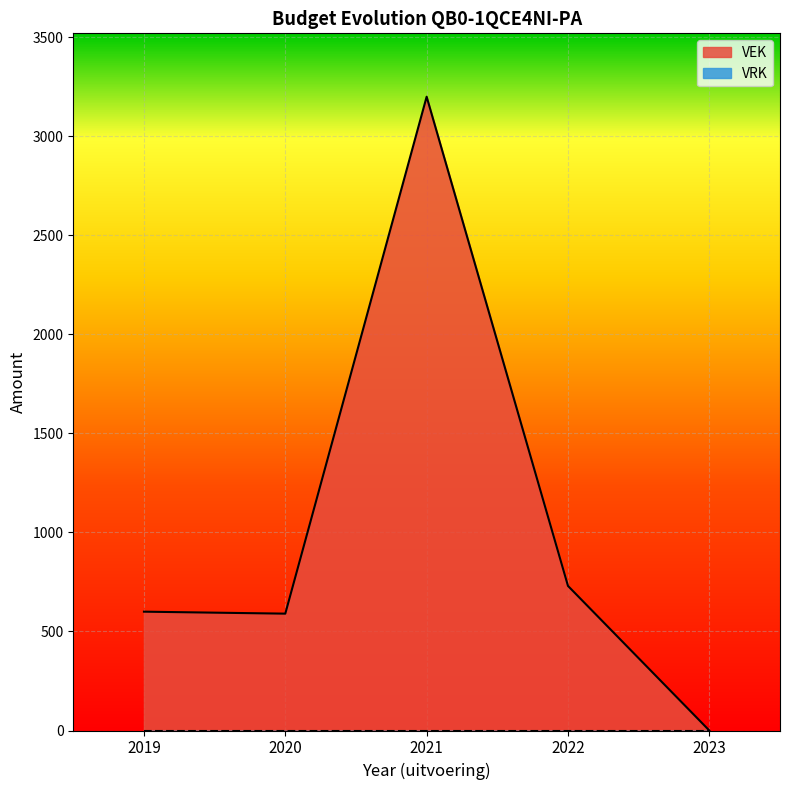

List the labels in order of value, smallest first.

2023, 2020, 2019, 2022, 2021